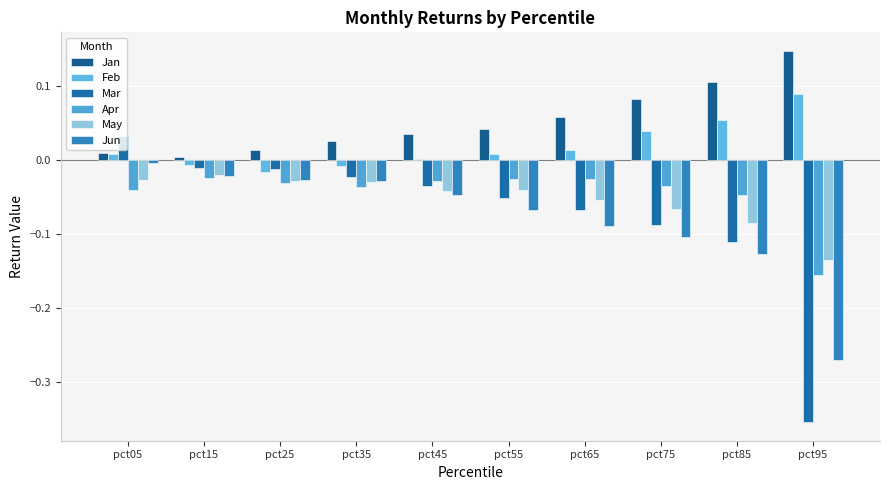

What is the difference between the second highest and minimum values in the Mar series?

0.3